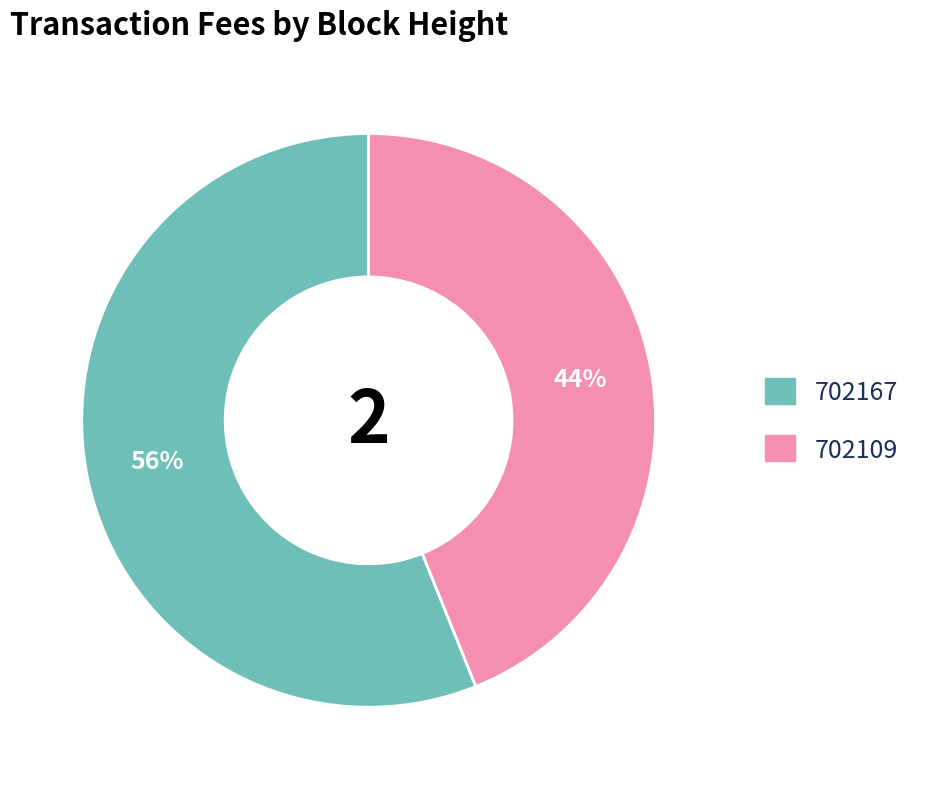

Between 702109 and 702167, which is larger?

702167